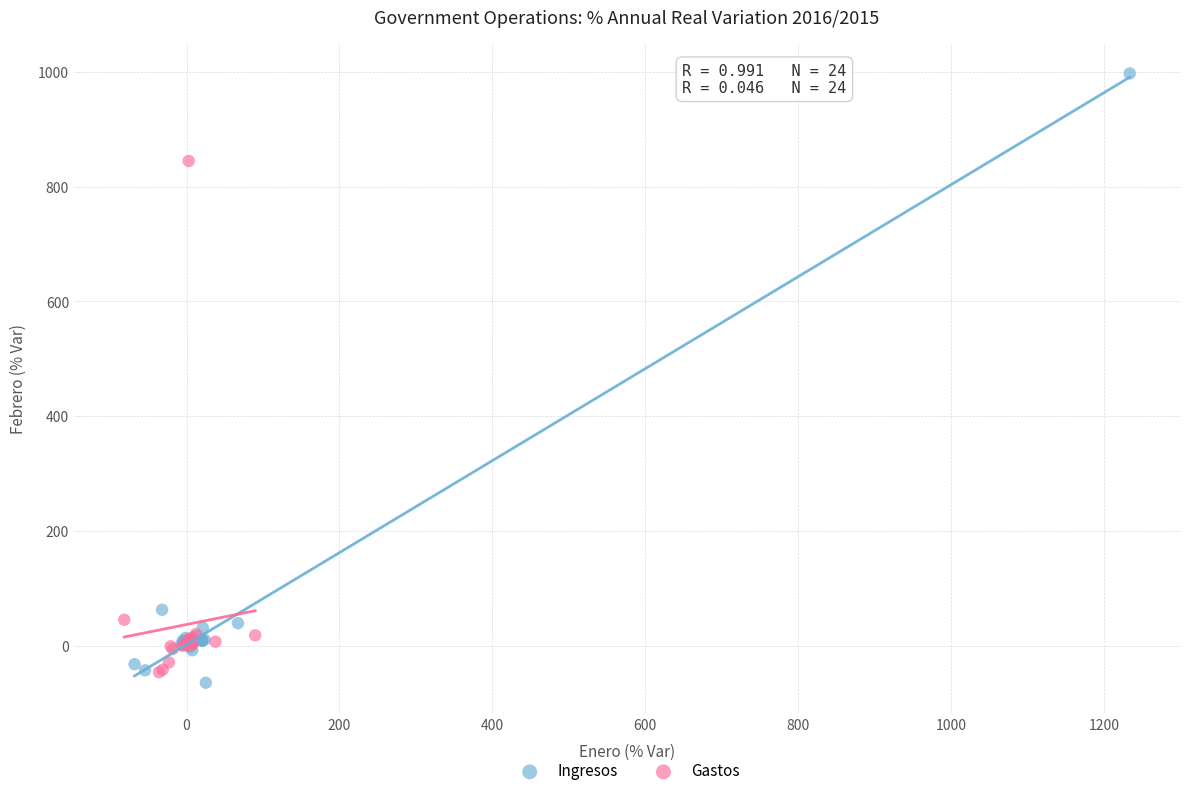

Which series has the widest spread of Y values?

Ingresos